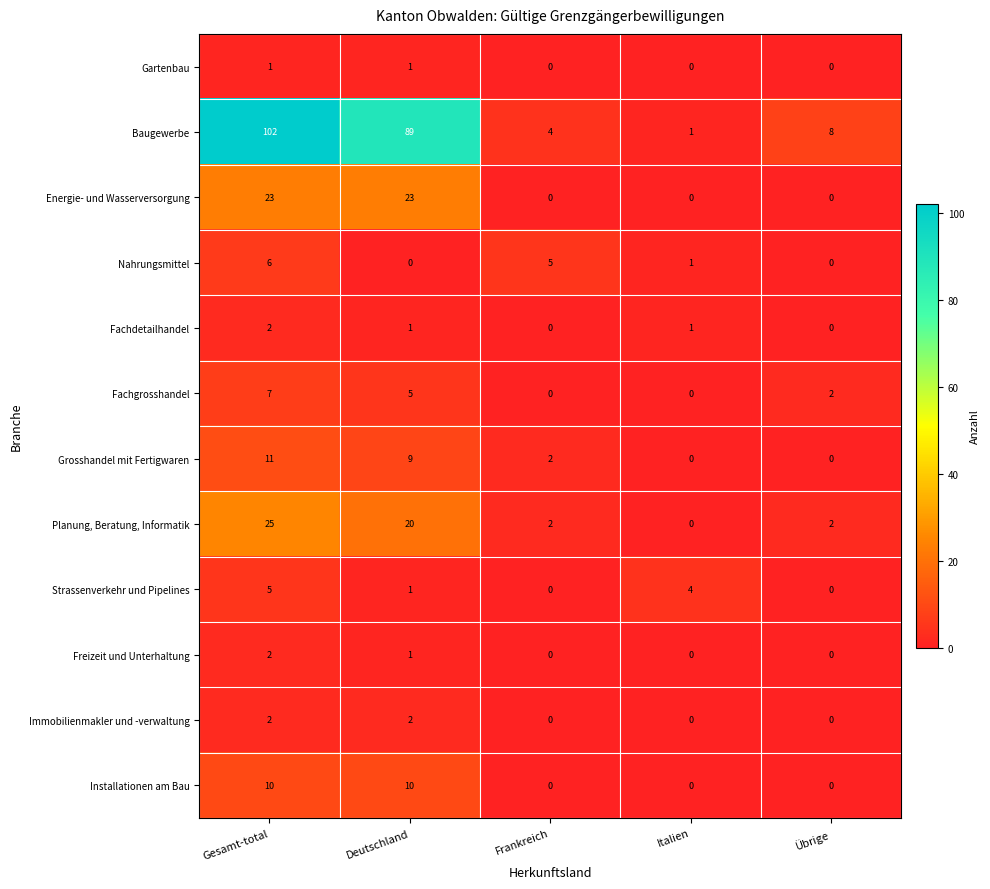

Where does the Grosshandel mit Fertigwaren series first go above 2?

Gesamt-total